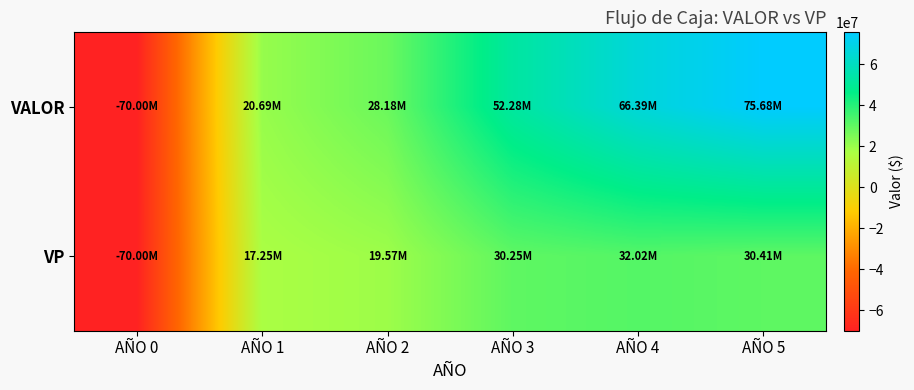

Between AÑO 2 and AÑO 5, which is larger?

AÑO 5